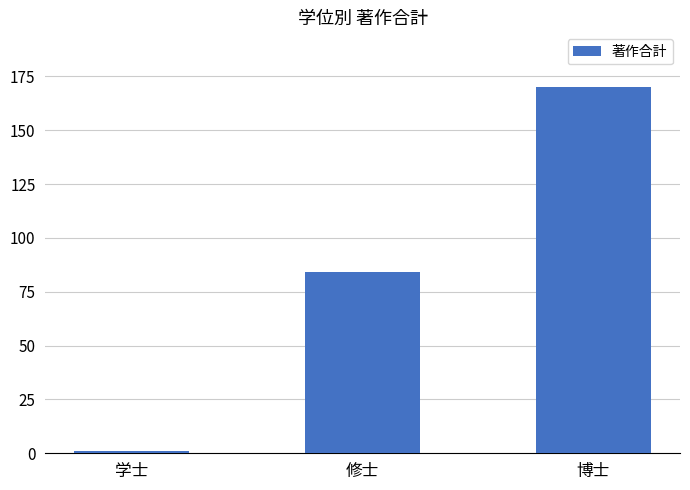

Which category has the highest value across all series?

博士